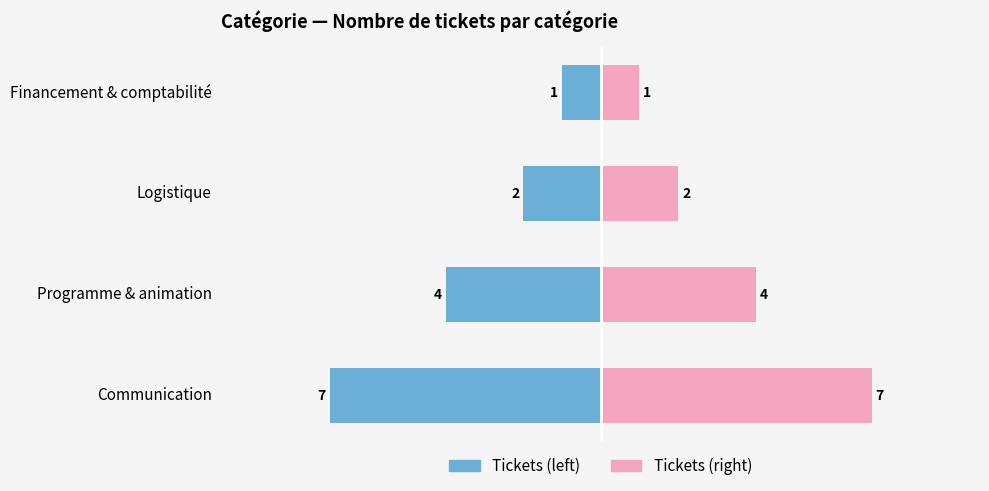

The value of Count (right) at Communication is 7. True or false?

True